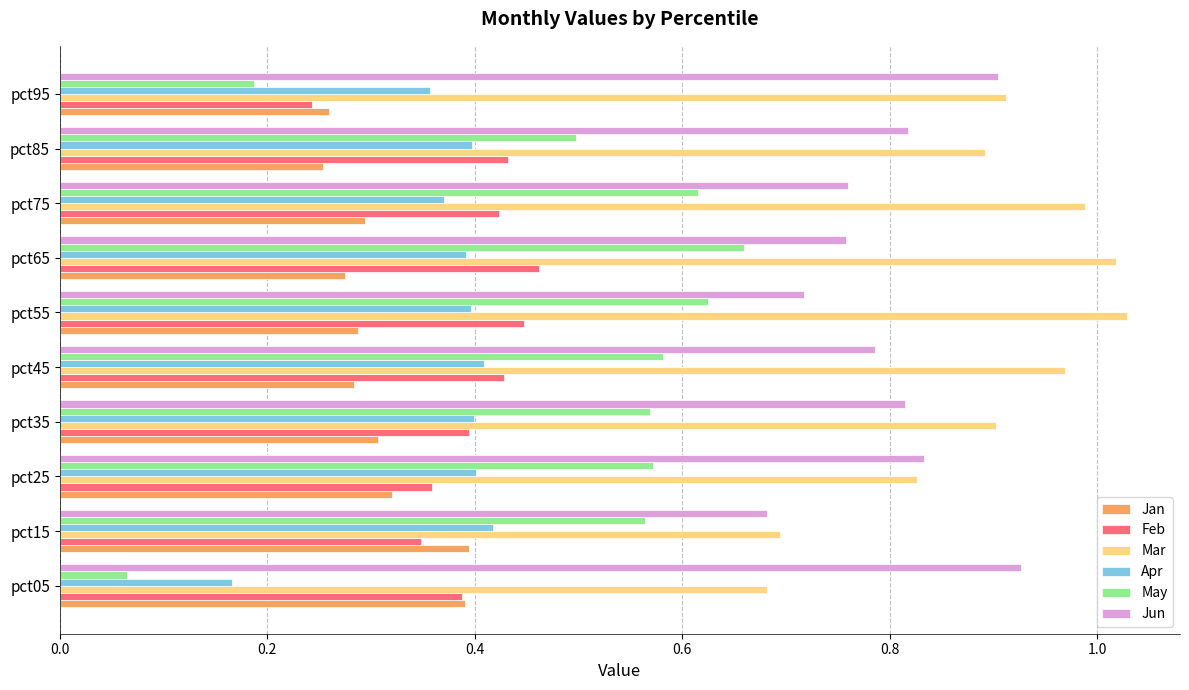

What is the sum of all Mar values?

8.9